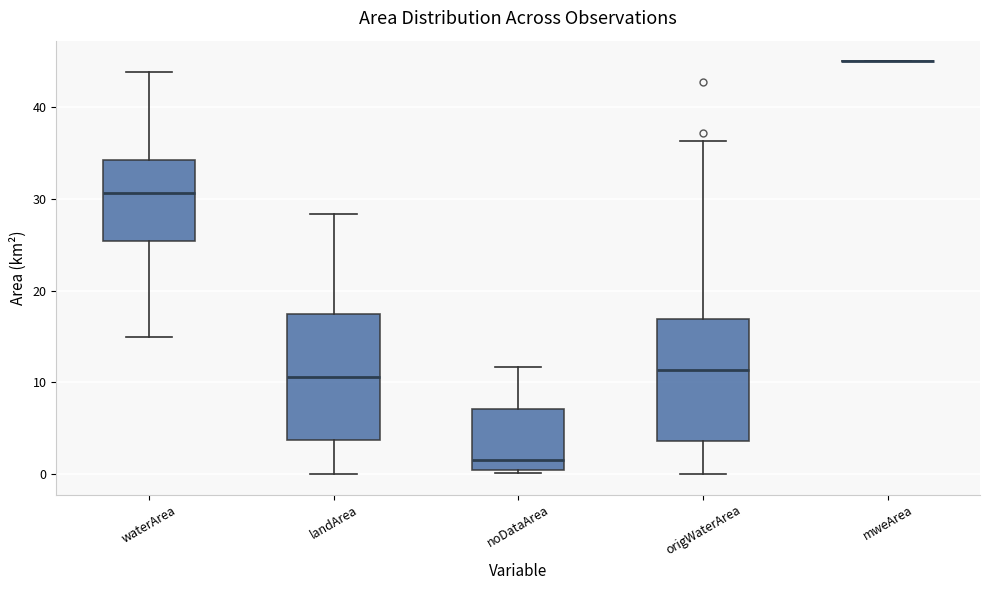

Where is the lower edge of the box for noDataArea on the y-axis? The values are not printed on the chart, so give them approximately, as read against the axis.

0